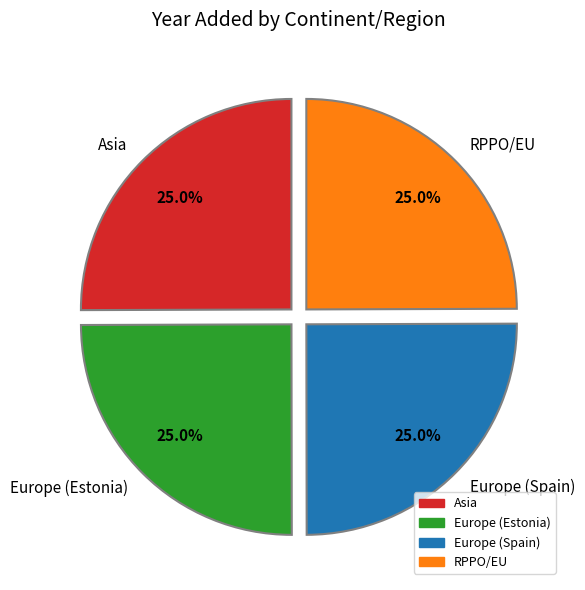

What is the ratio of the value at Asia to the value at Europe (Estonia)?

1.0